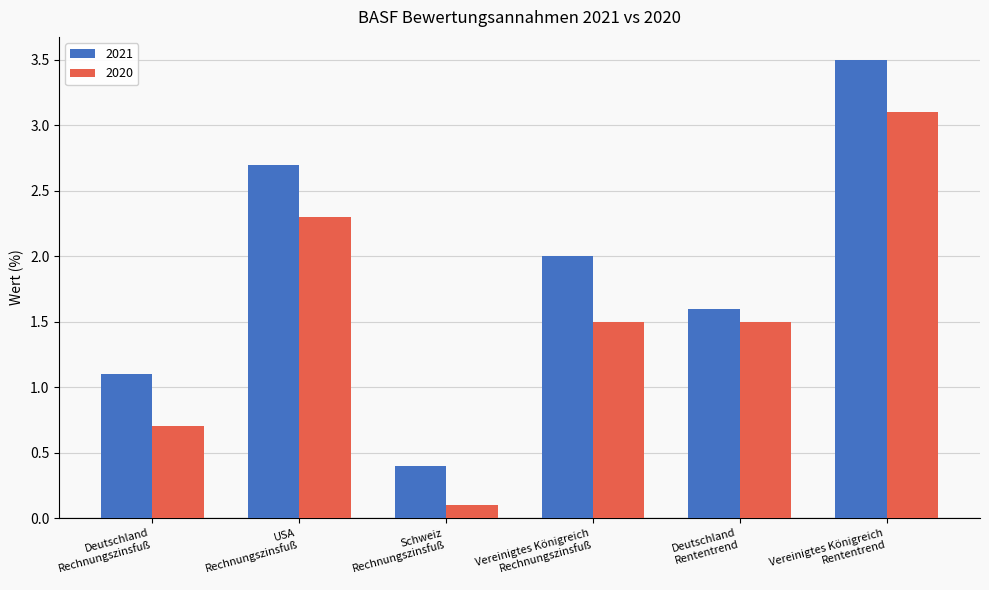

What is the sum of all 2020 values?

9.2